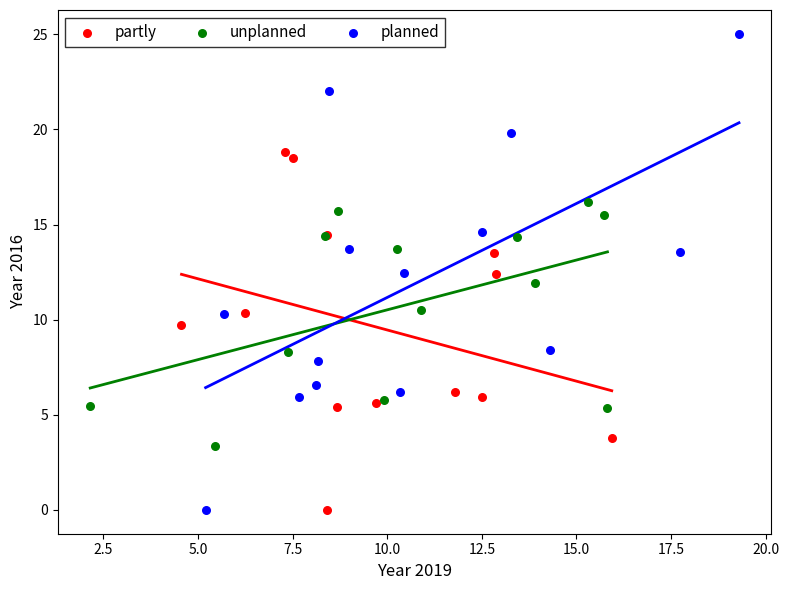

Which series has the widest spread of Y values?

planned